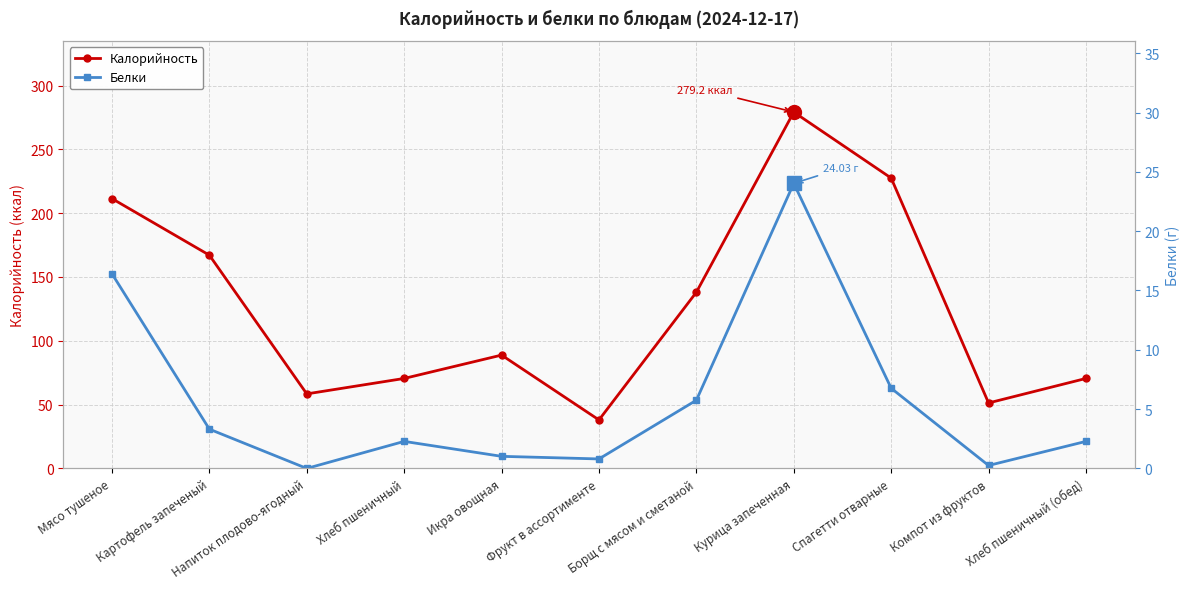

How many series are shown in this chart?

2